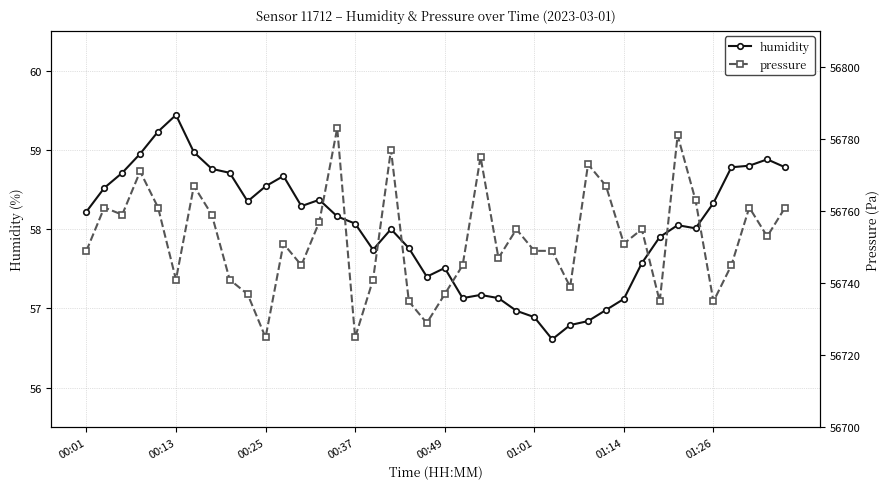

The value of humidity at 00:13 is 59.4. True or false?

True